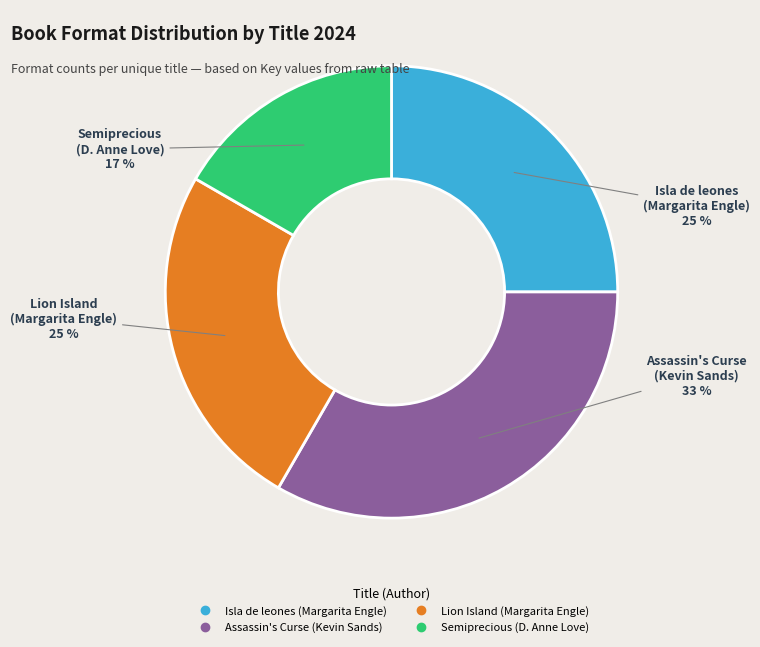

How many slices are in this pie chart?

4